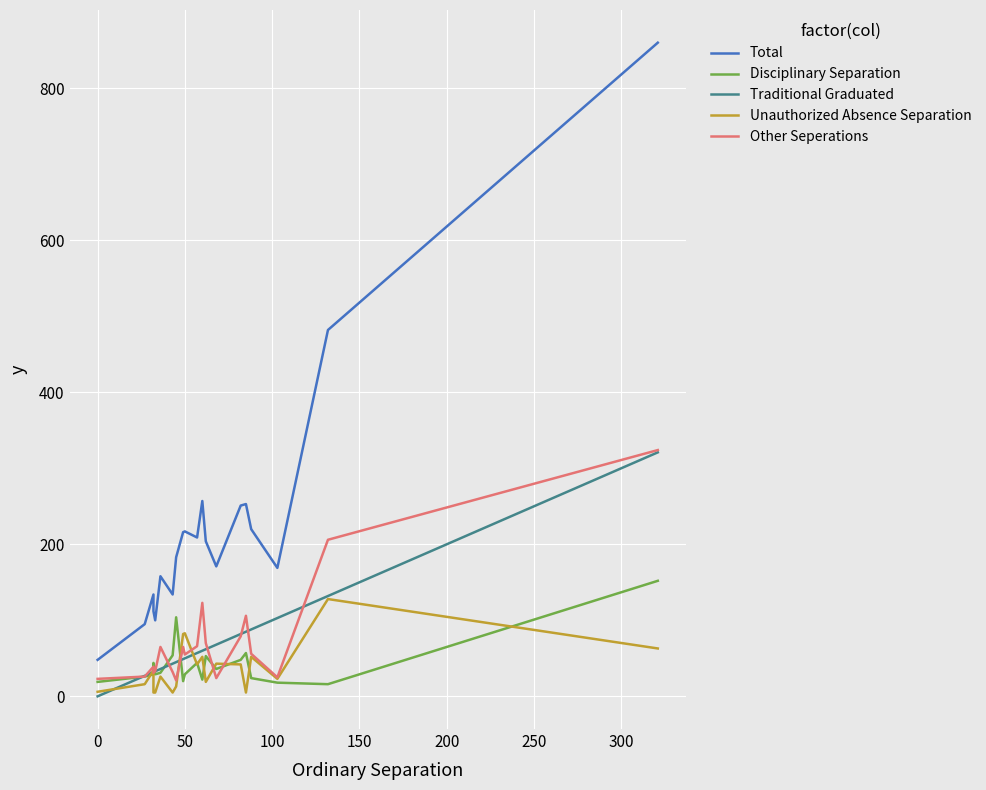

True or false: Traditional Graduated and Unauthorized Absence Separation cross at least once.

True